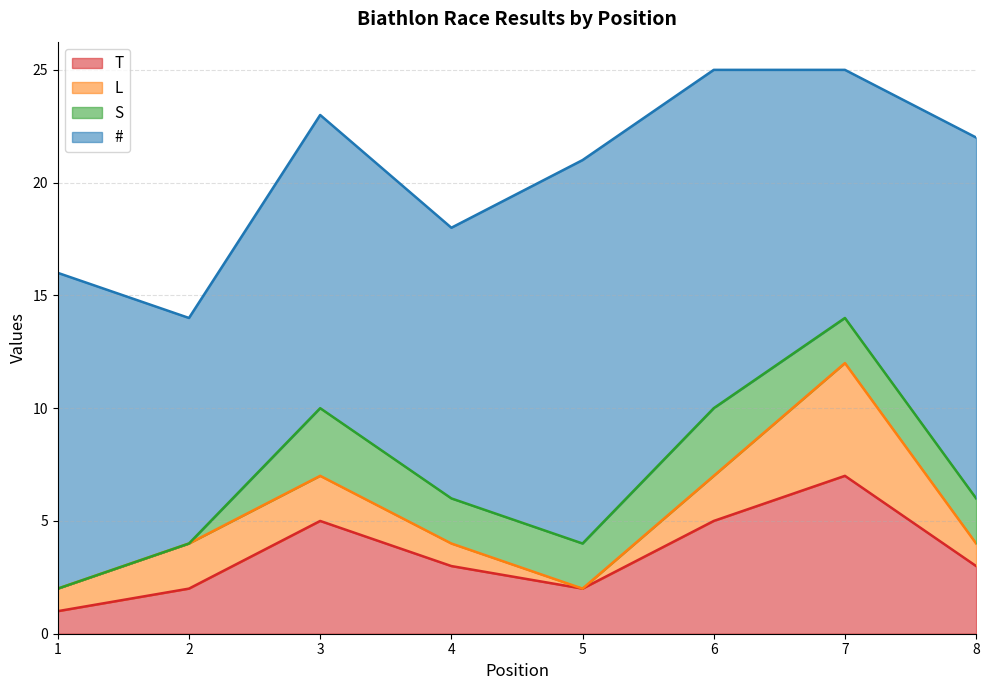

Read the L value at 4.

1